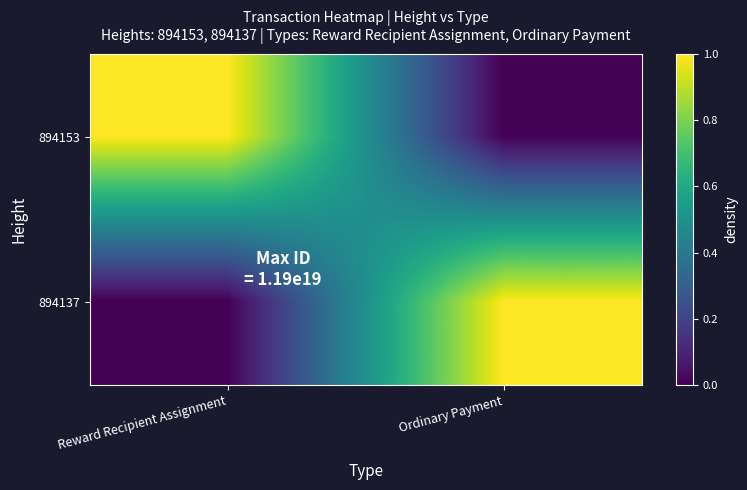

Reading right to left, list all the values displayed in this chart.

894153: Ordinary Payment=0.0	Reward Recipient Assignment=1.0
894137: Ordinary Payment=1.0	Reward Recipient Assignment=0.0